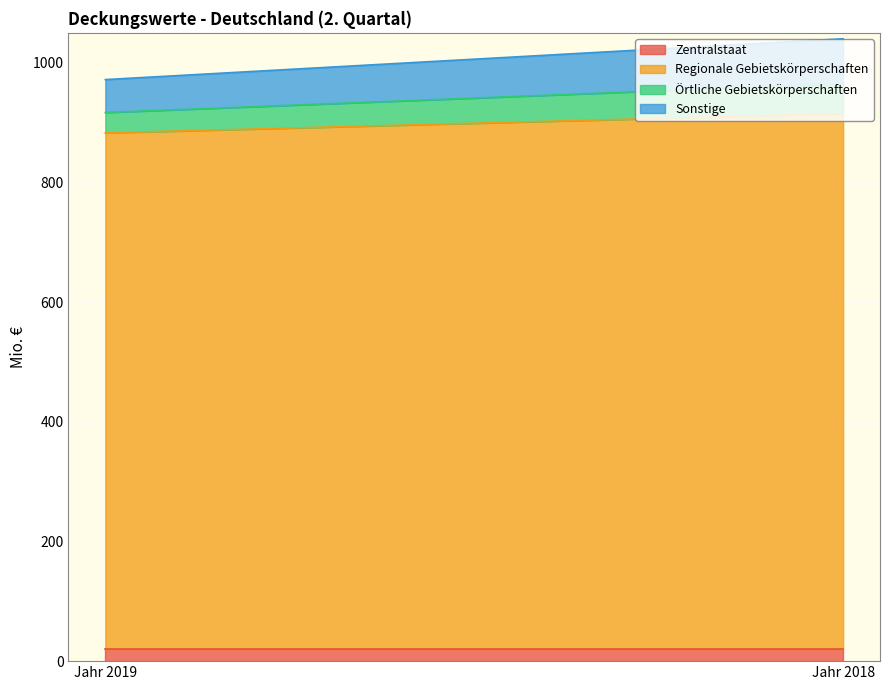

How many categories are shown in the chart?

2